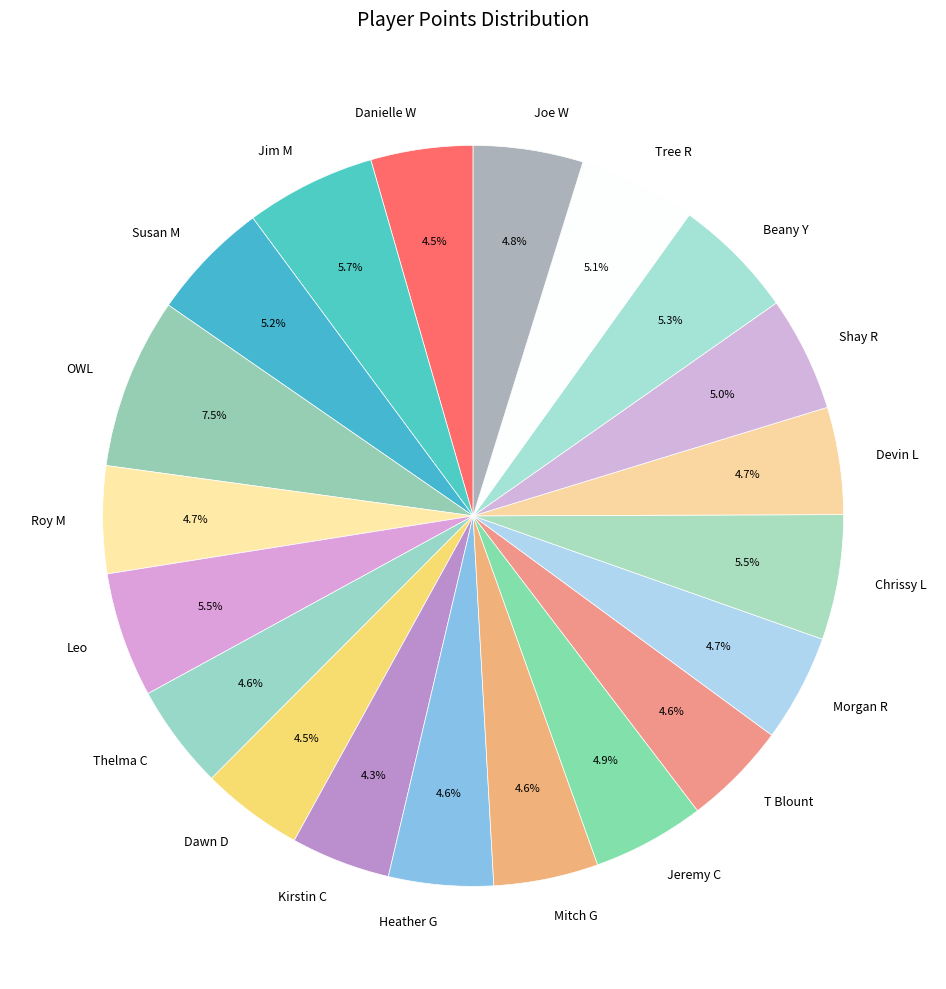

To the nearest percent, what is the difference between the largest and smallest slice percentages?

3%